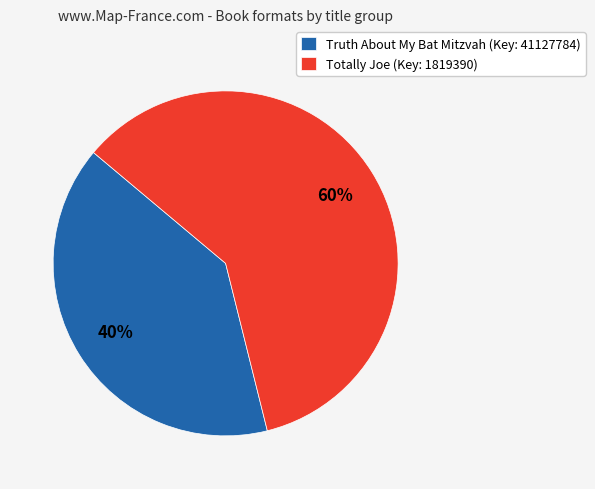

What is the smallest slice in the pie chart?

Truth About My Bat Mitzvah (Key: 41127784)